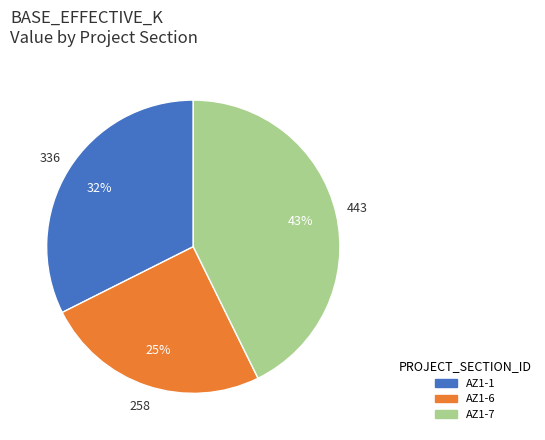

Rank the categories by value from highest to lowest.

AZ1-7, AZ1-1, AZ1-6